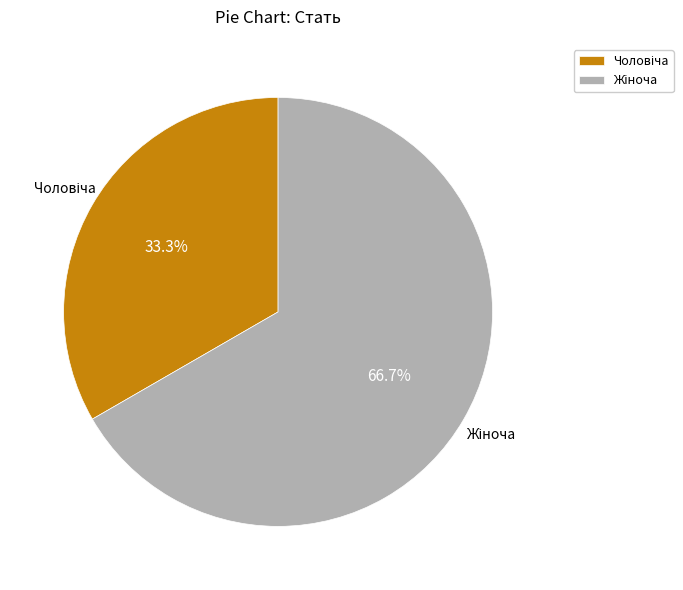

Is there a majority slice in this chart?

Yes